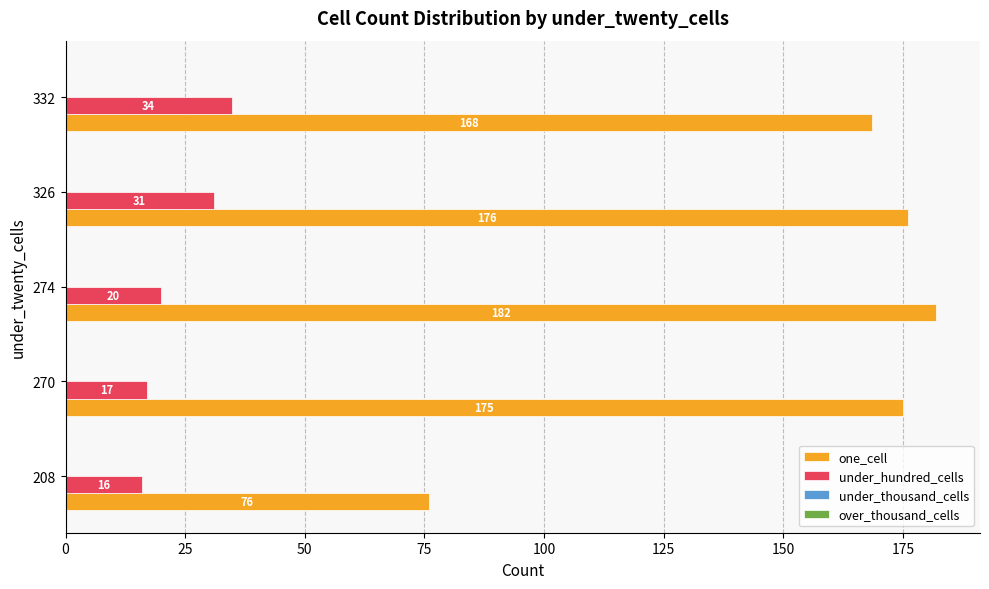

At how many categories does at least one series exceed 73?

5